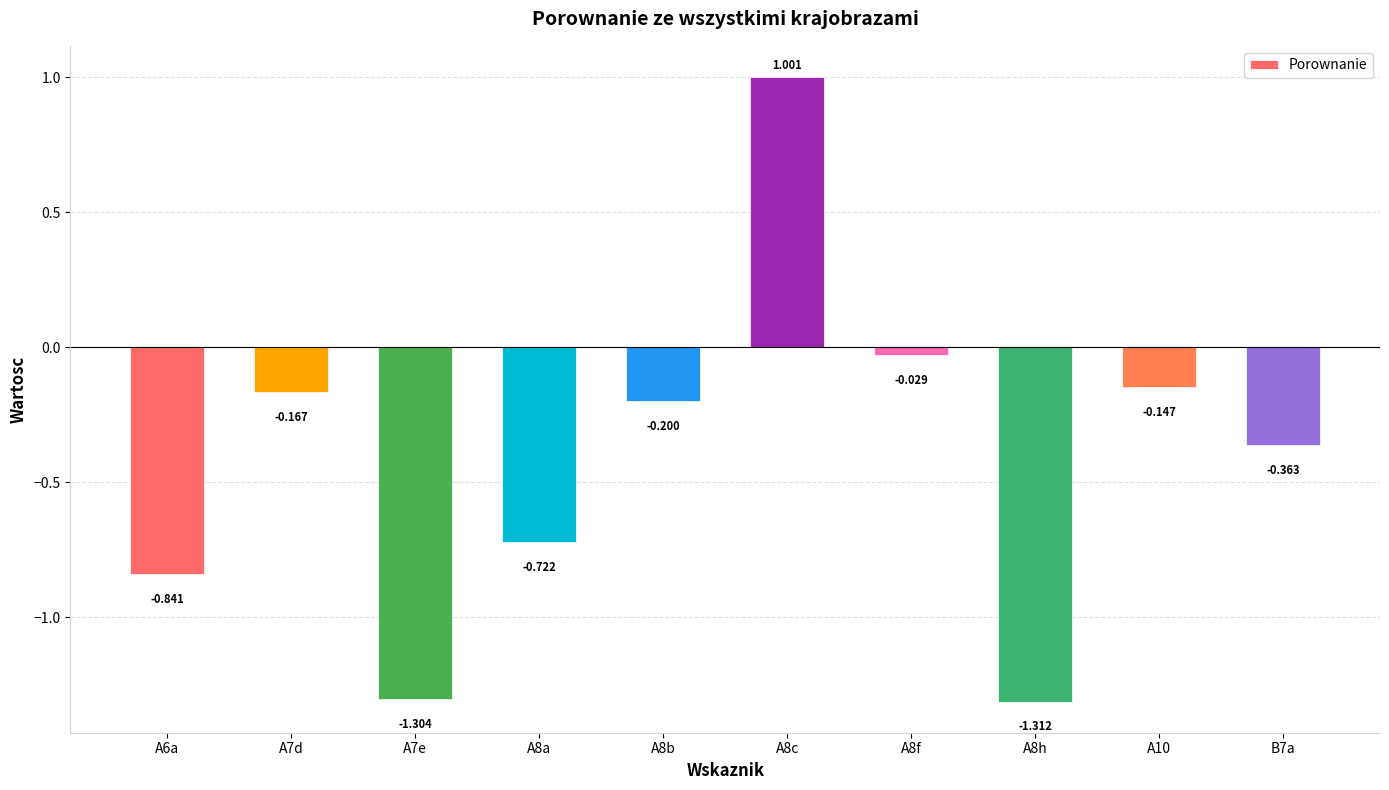

What is the difference between the maximum and minimum values?

2.3